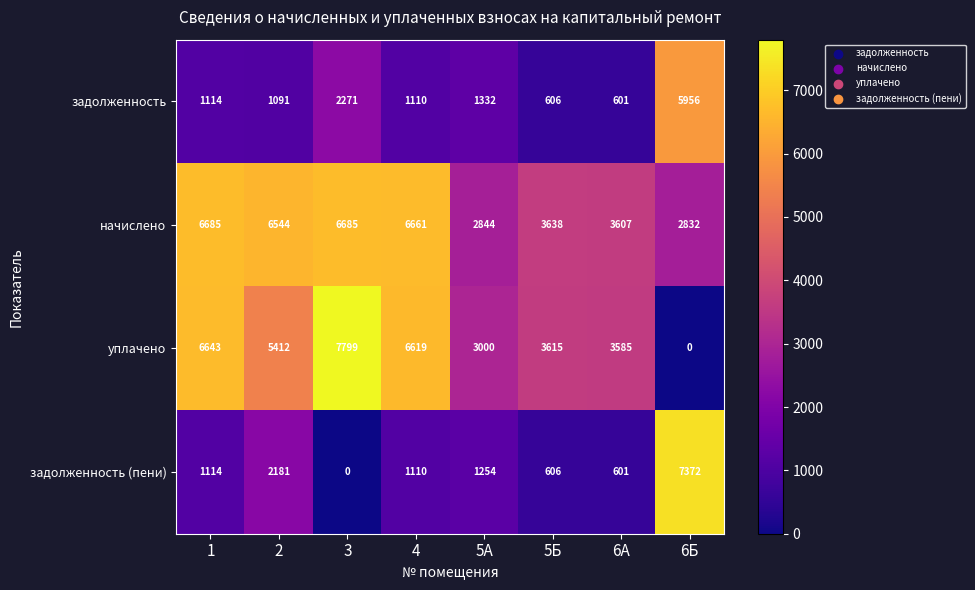

What is the difference between the задолженность (пени) values at 1 and 6А?

513